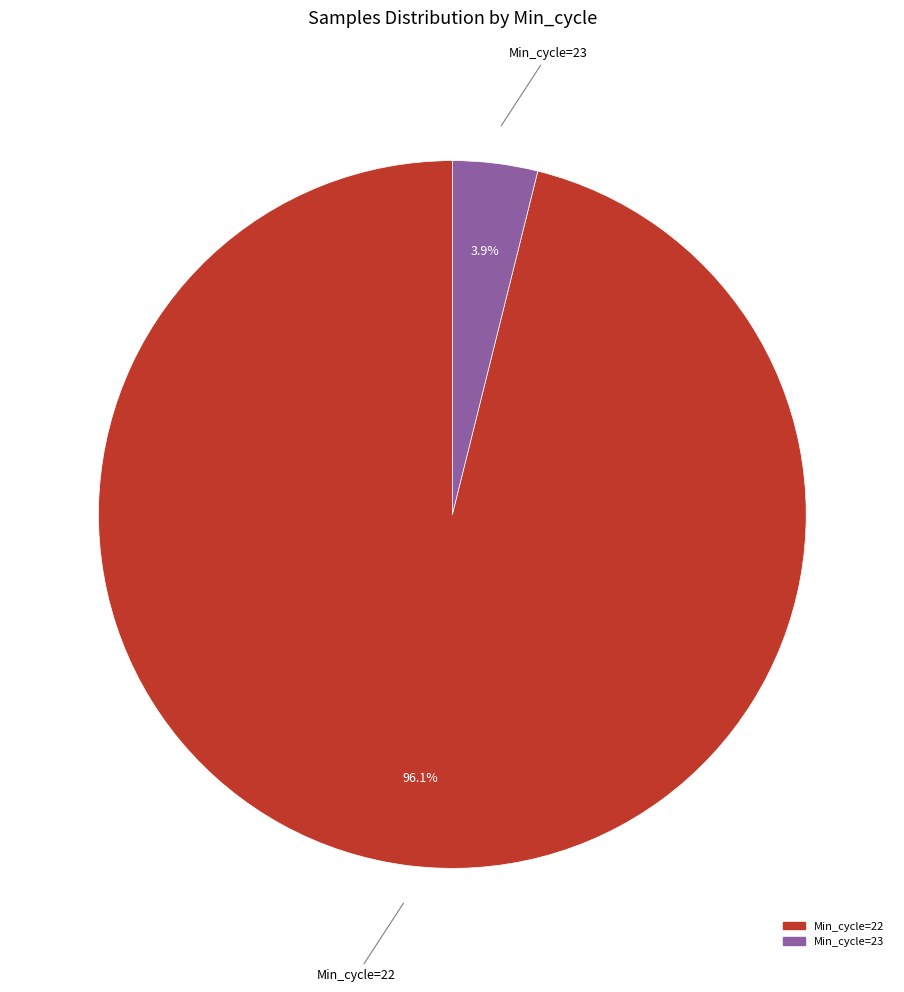

Does any single category account for the majority?

Yes